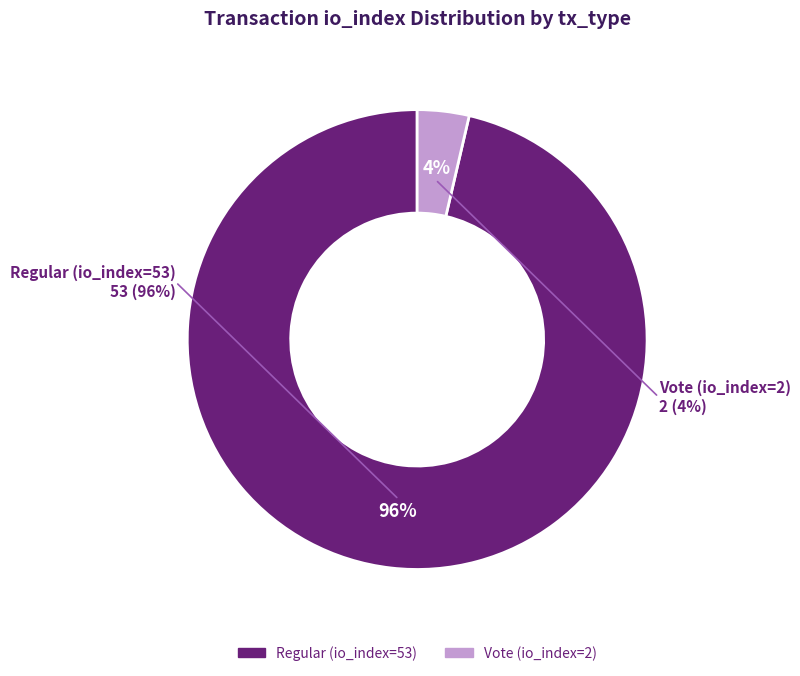

Between Vote (io_index=2) and Regular (io_index=53), which is larger?

Regular (io_index=53)